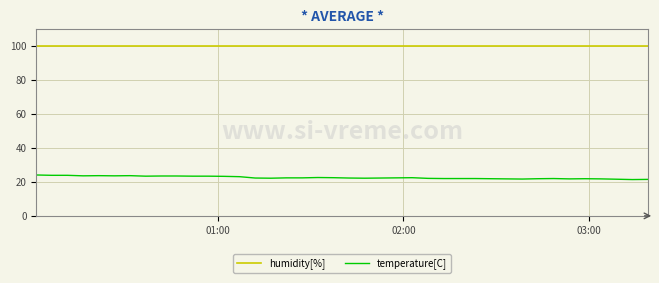

Rank the series by their maximum value, from lowest to highest.

temperature[C], humidity[%]